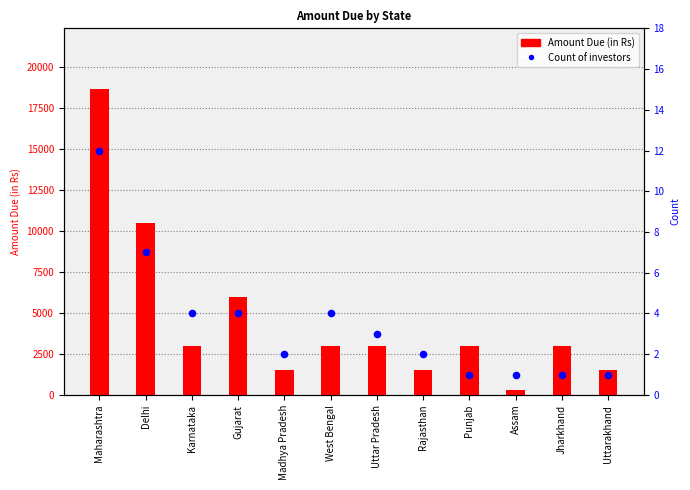

What is the total value across all series at Uttar Pradesh?

3003